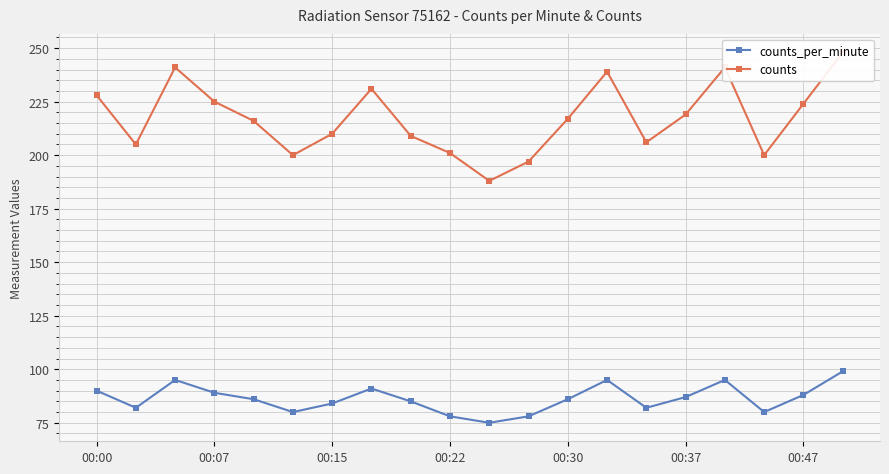

Rank the series by their average value, from highest to lowest.

counts, counts_per_minute